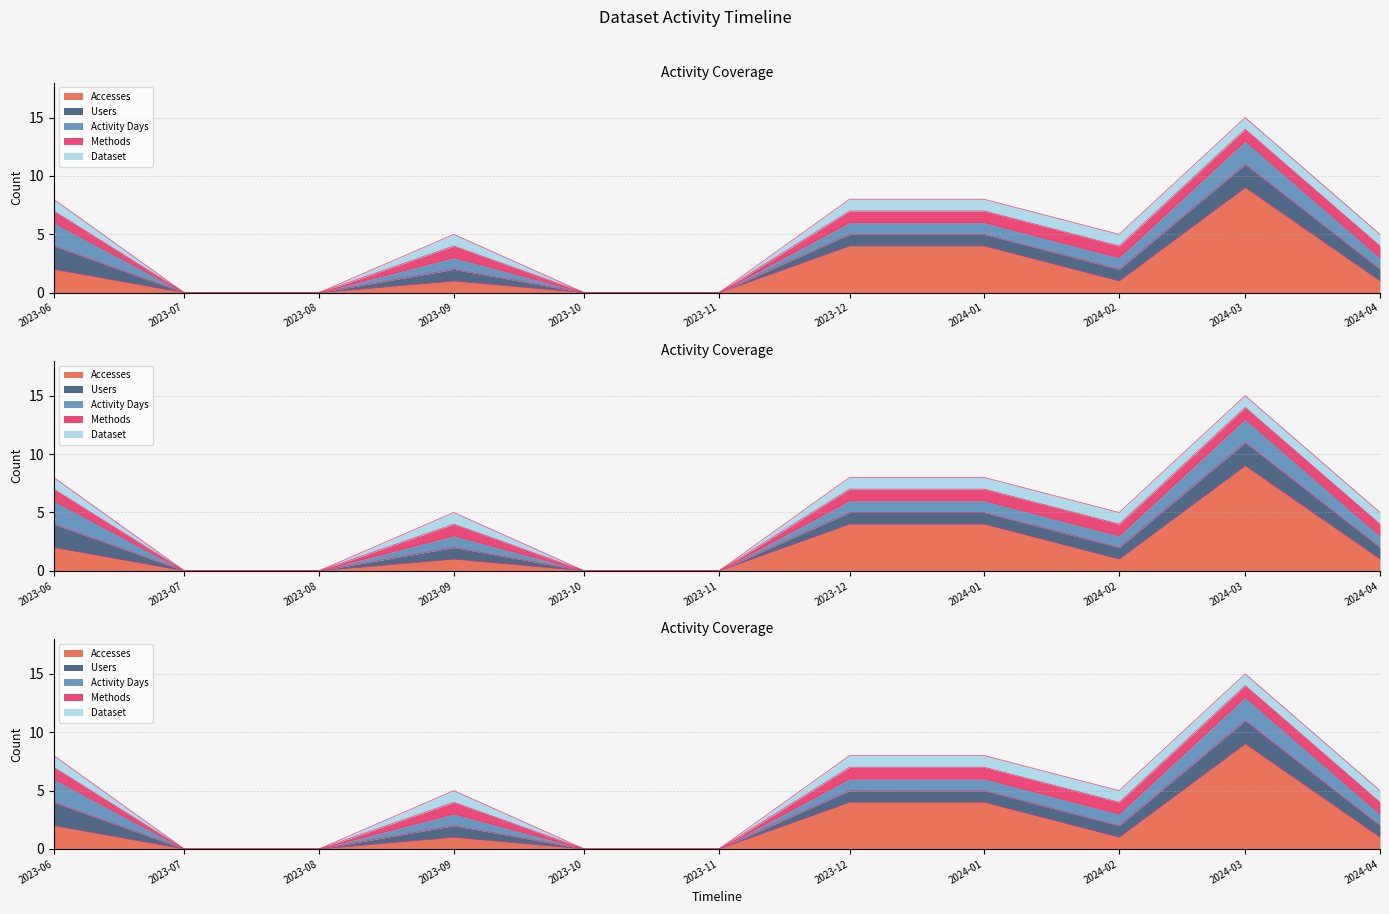

How many distinct data groups are displayed?

5